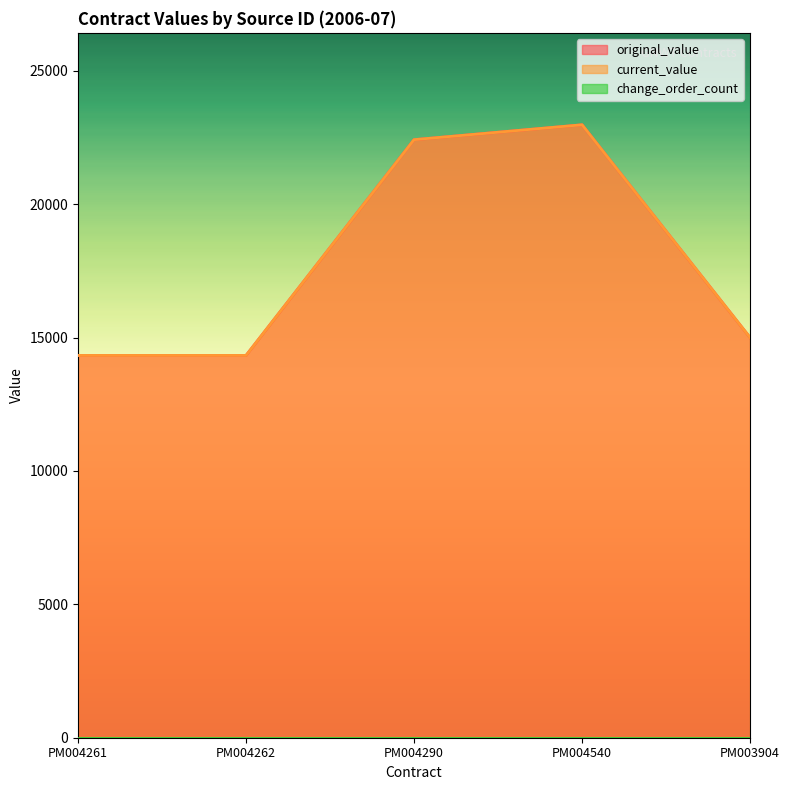

Is the value of original_value at PM004261 greater than the value of current_value at PM004540?

No